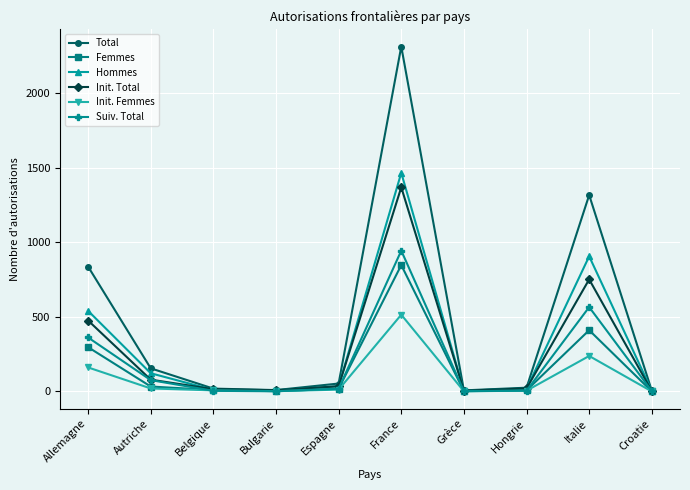

Rank the series by their maximum value, from lowest to highest.

Init. Femmes, Femmes, Suiv. Total, Init. Total, Hommes, Total